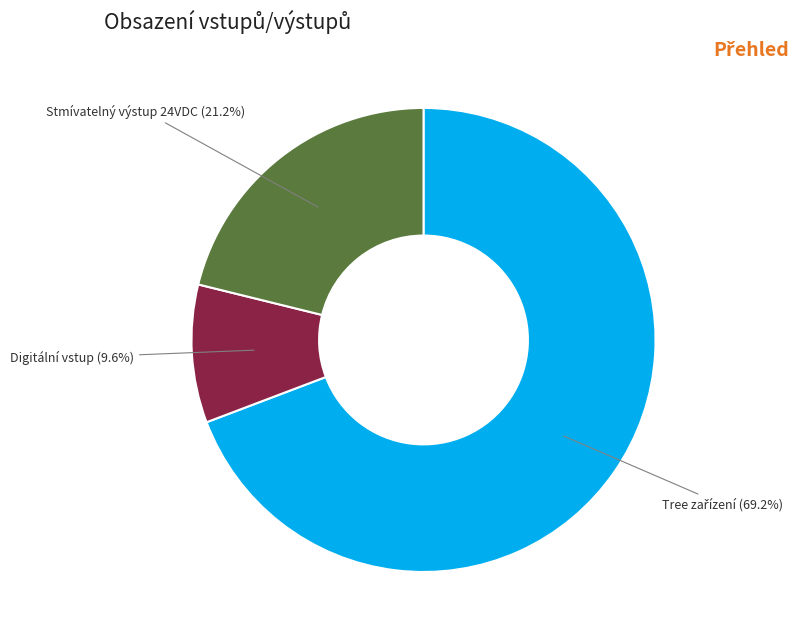

Does any single category account for the majority?

Yes